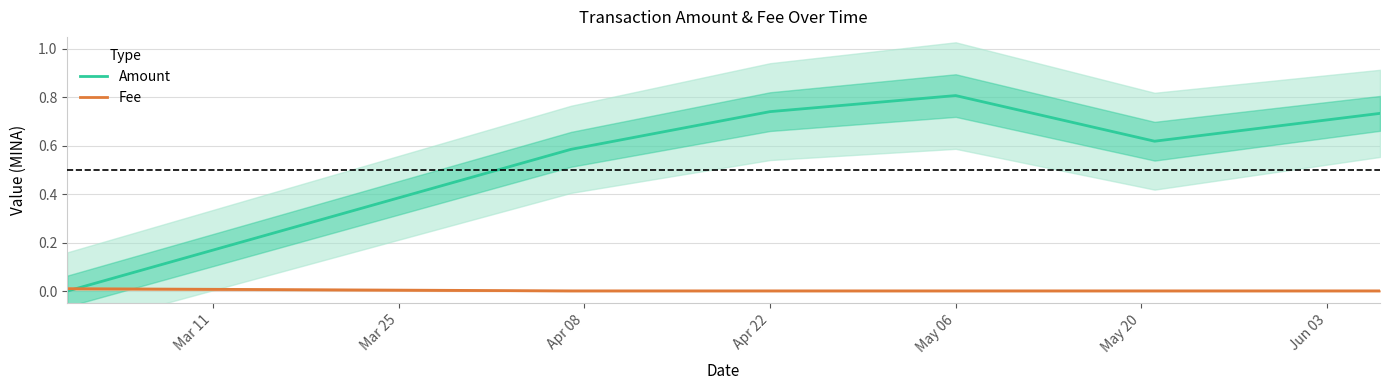

Reading right to left, transcribe all the data shown in this chart.

Amount: 0.7	0.6	0.8	0.7	0.6	0.0
Fee: 0.0	0.0	0.0	0.0	0.0	0.0